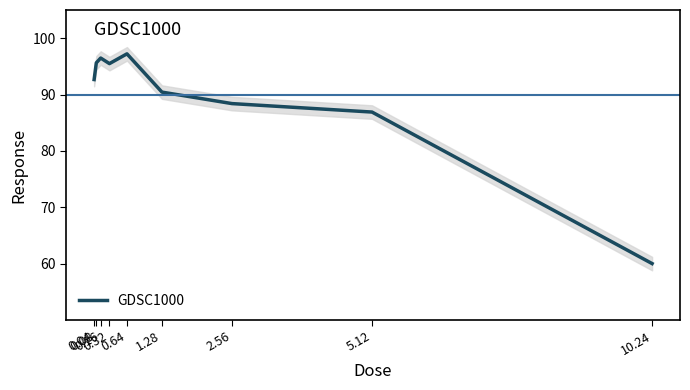

Which has a higher value, 0.04 or 2.56?

0.04